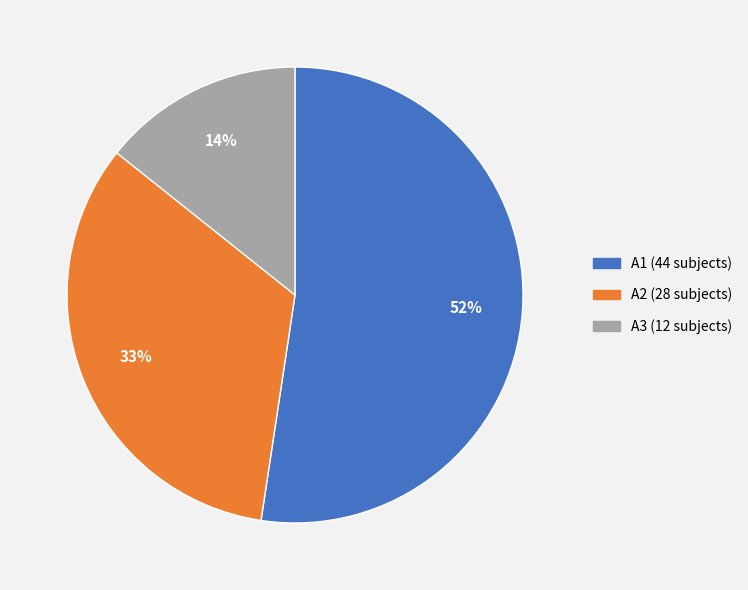

To the nearest percent, what is the difference between the A2 and A3 slice percentages?

19%